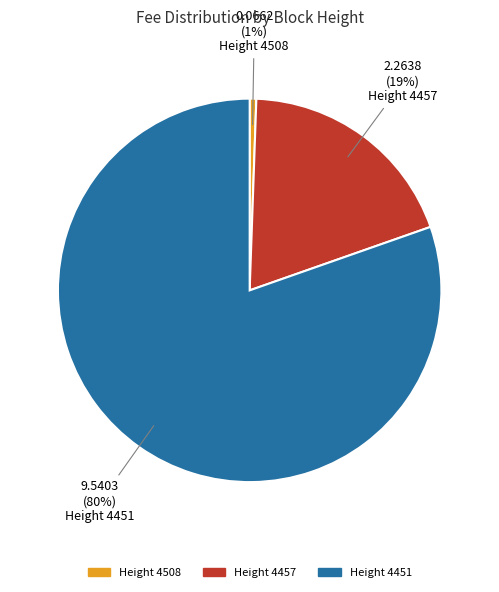

Count the number of slices in the pie.

3